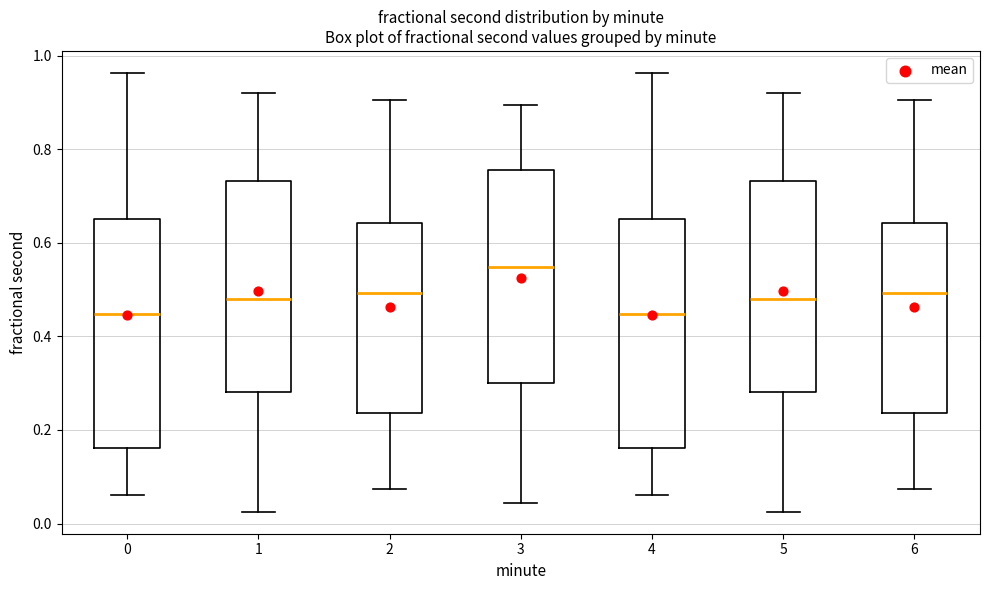

Reading left to right, transcribe this box plot: for each box, give where its median line is, the range the box spans, and where its two whiskers end, as read against the y-axis. The values are not printed on the chart, so give them approximately, as read against the axis.

0: median 0.44, box 0.16 to 0.64, whiskers 0.06 to 0.96
1: median 0.48, box 0.28 to 0.74, whiskers 0.02 to 0.92
2: median 0.50, box 0.24 to 0.64, whiskers 0.08 to 0.90
3: median 0.54, box 0.30 to 0.76, whiskers 0.04 to 0.90
4: median 0.44, box 0.16 to 0.64, whiskers 0.06 to 0.96
5: median 0.48, box 0.28 to 0.74, whiskers 0.02 to 0.92
6: median 0.50, box 0.24 to 0.64, whiskers 0.08 to 0.90